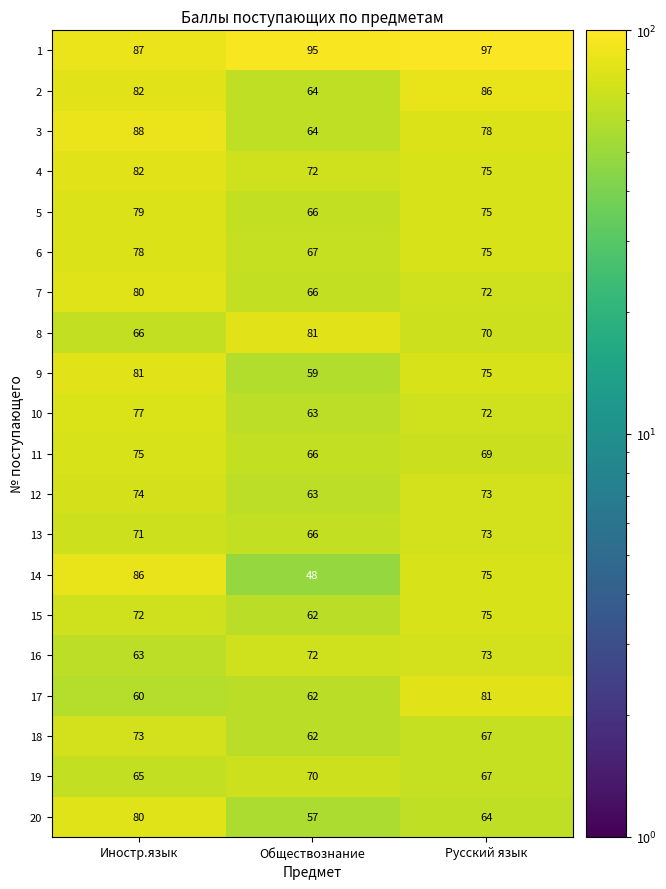

What is the difference between the maximum and minimum values in the 13 series?

7